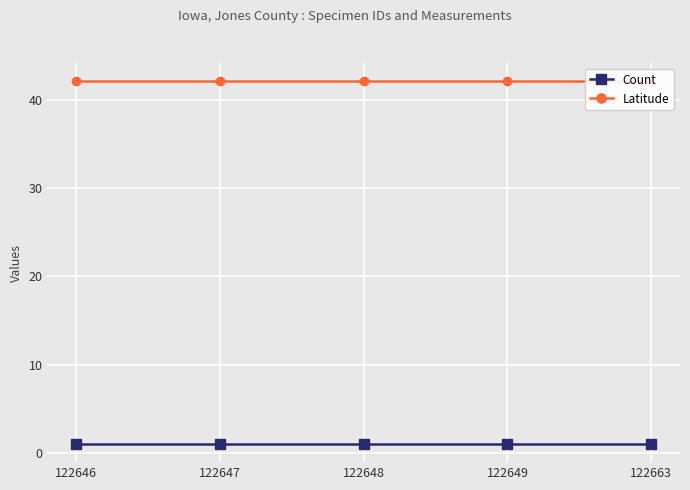

Rank the categories by Count value from lowest to highest.

122646, 122647, 122648, 122649, 122663